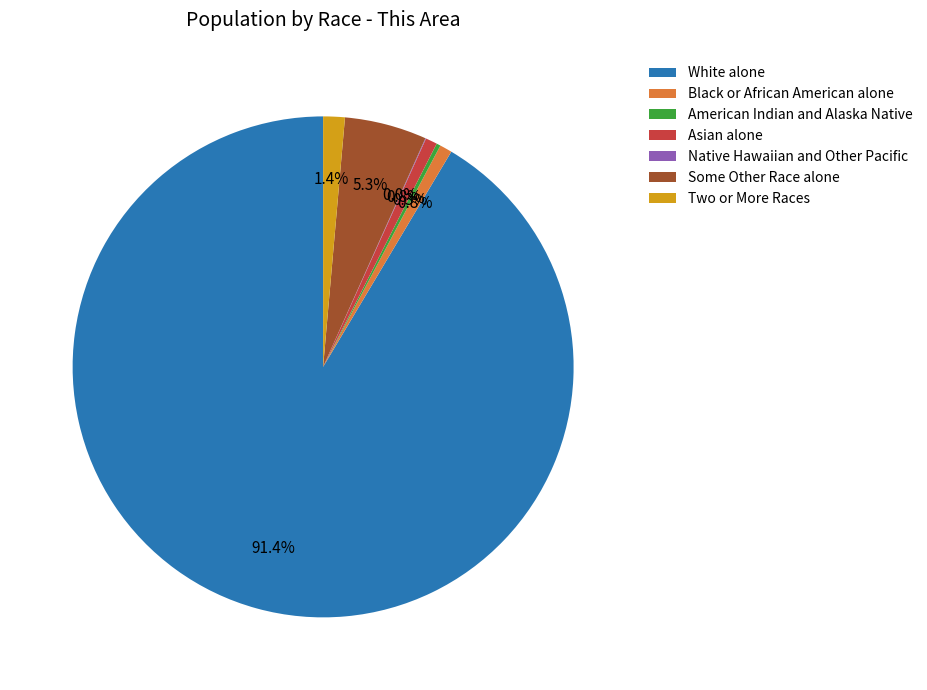

True or false: Two or More Races accounts for 11% of the total.

False